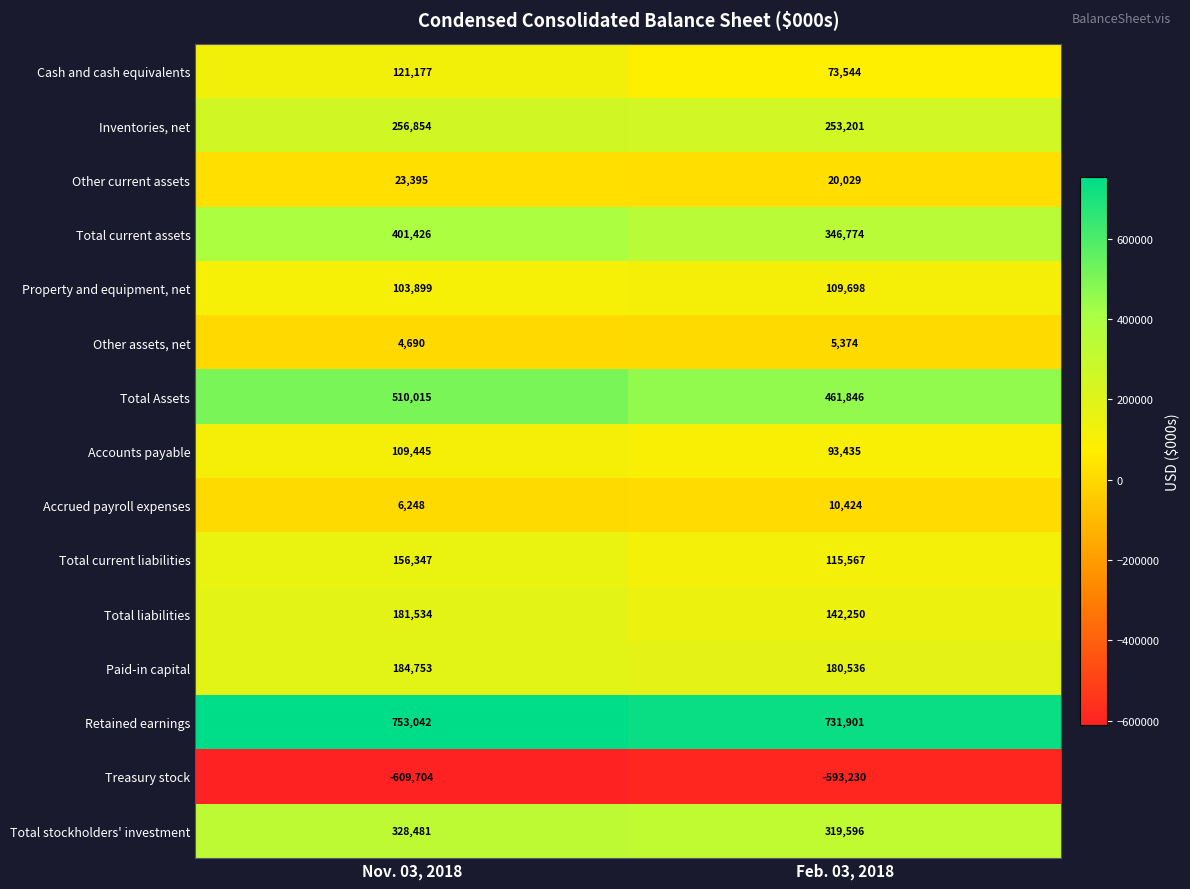

What is the difference between the highest and lowest values at Feb. 03, 2018?

1325131